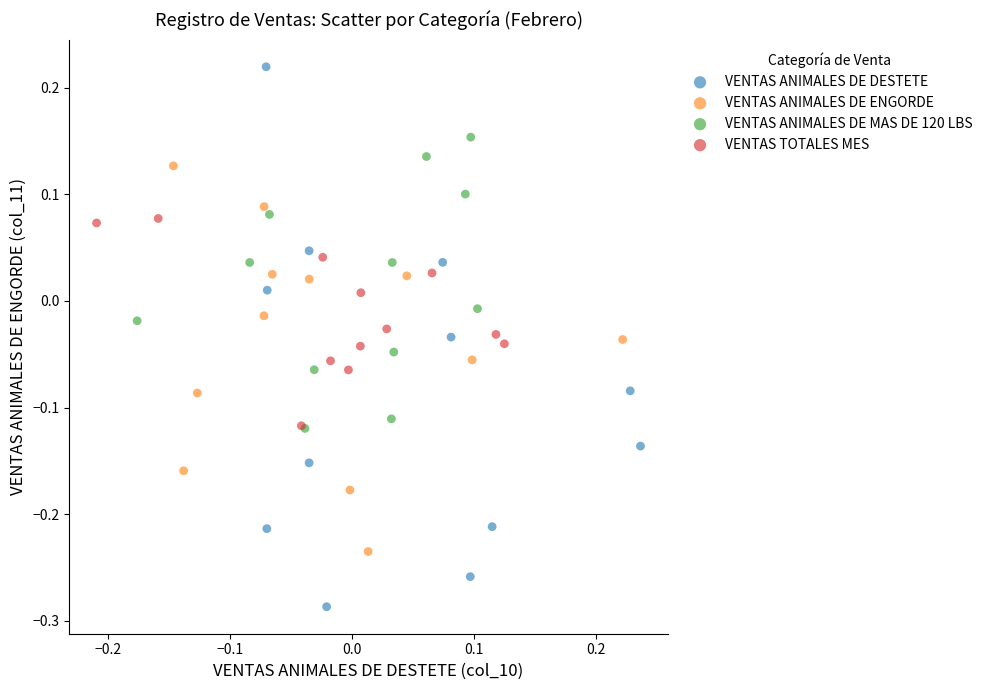

Which series has the widest spread of Y values?

VENTAS ANIMALES DE DESTETE